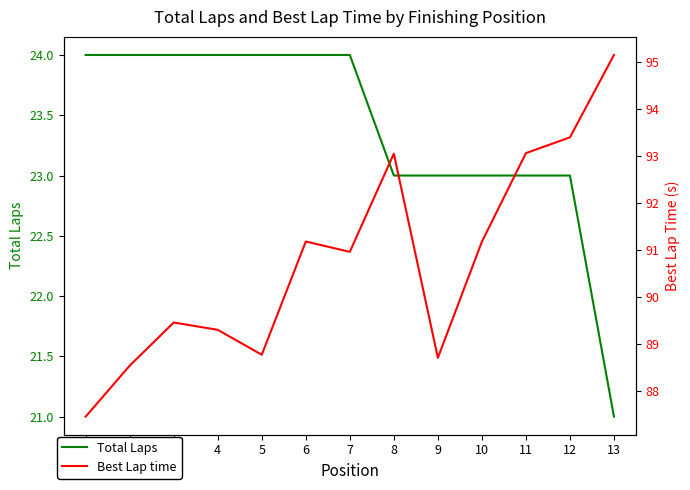

Which series has the largest total across all categories?

Best Lap time